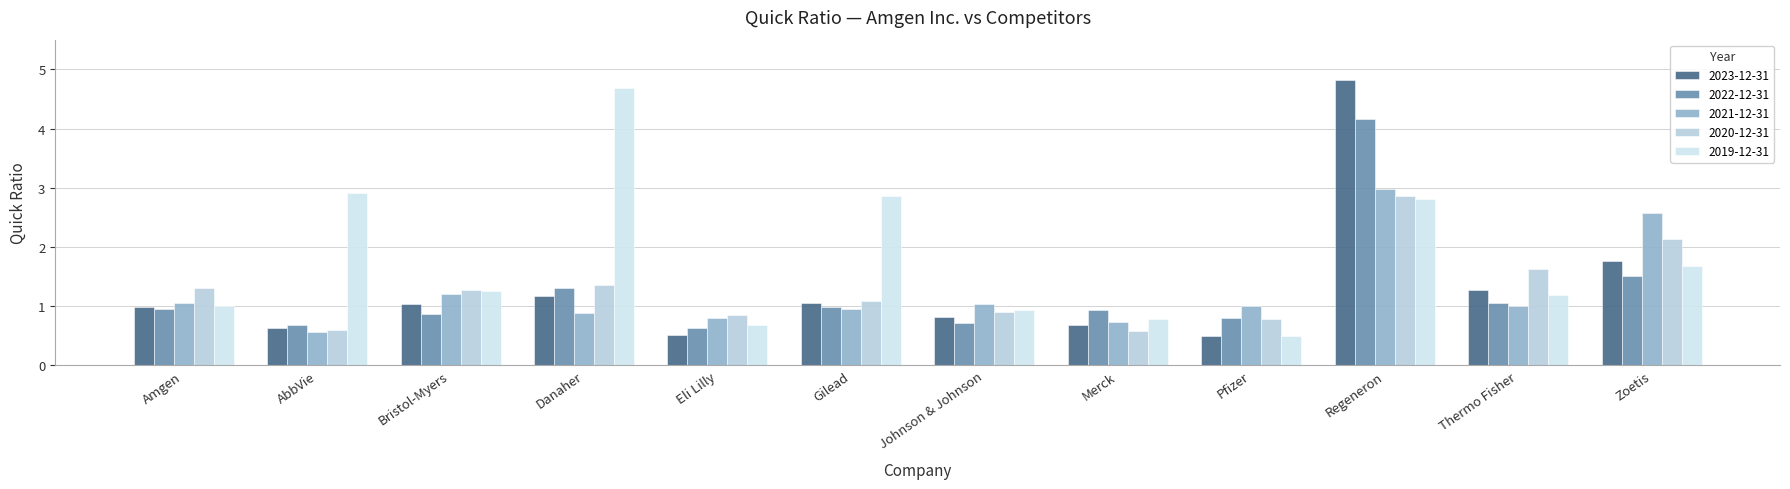

Which series has the largest total across all categories?

2019-12-31